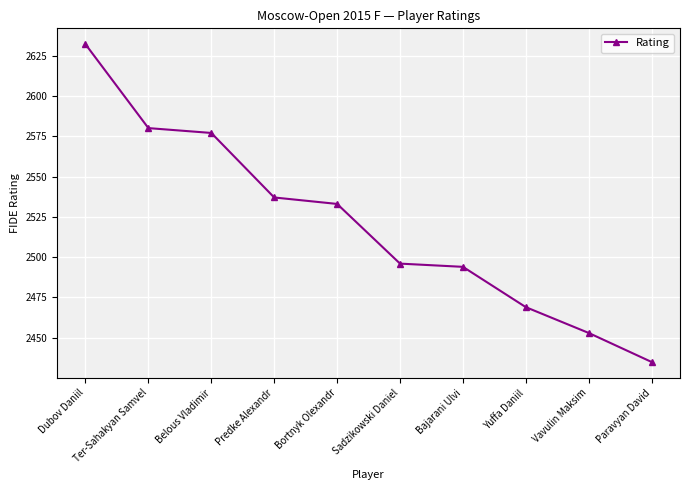

Is it true that the value at Sadzikowski Daniel is 2496?

True